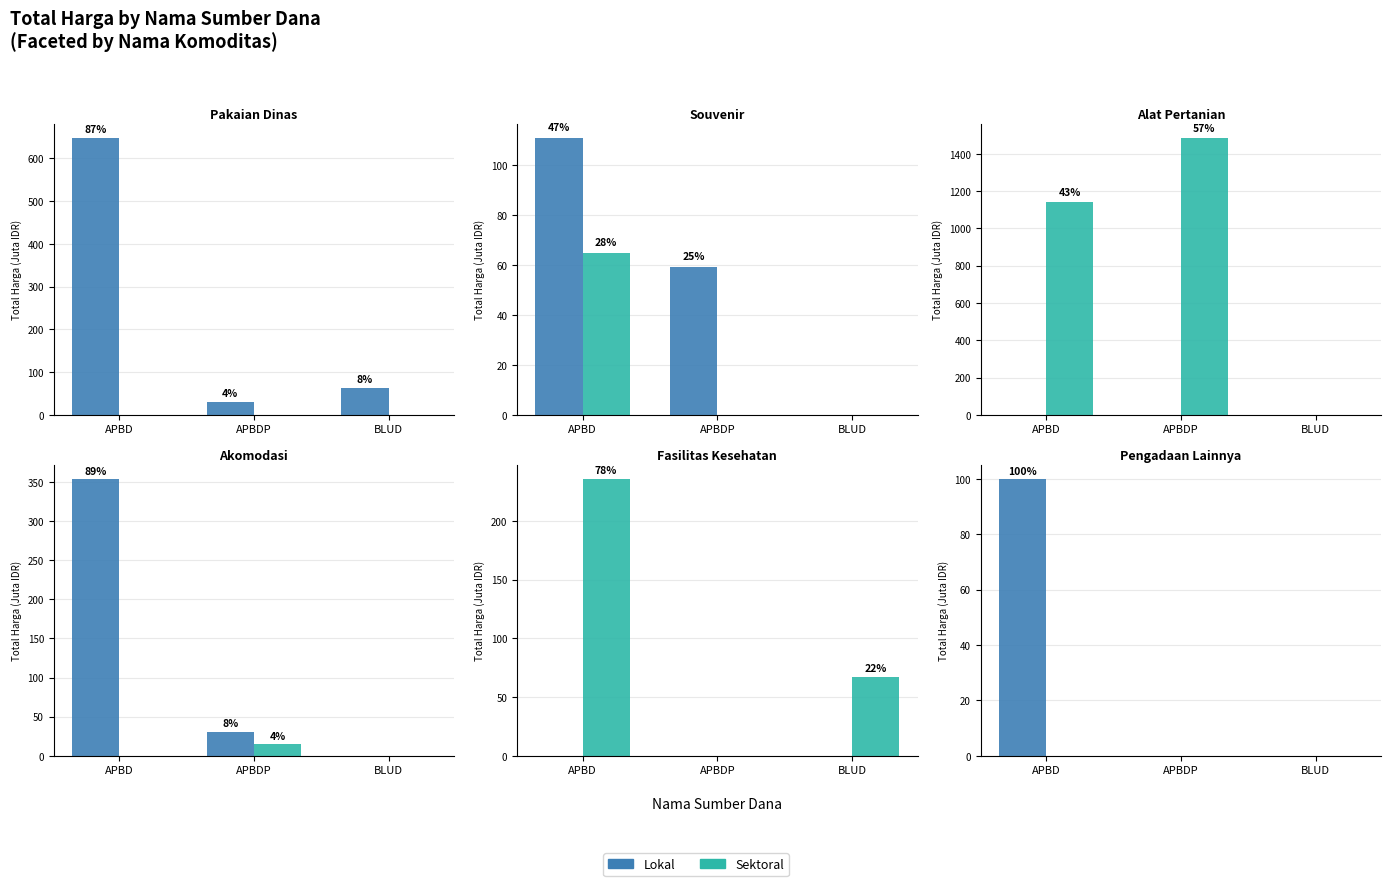

Between APBD and APBDP, which series saw the biggest shift?

Lokal